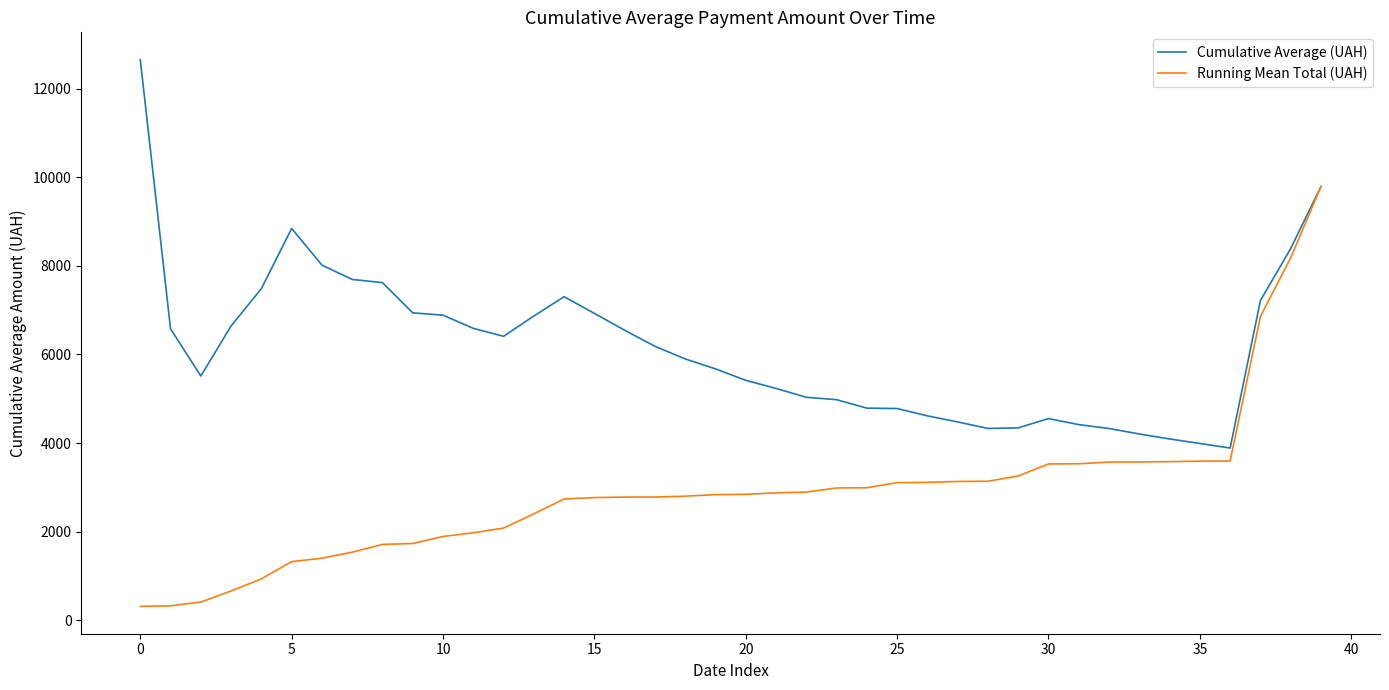

Which series has the largest total across all categories?

Cumulative Average (UAH)